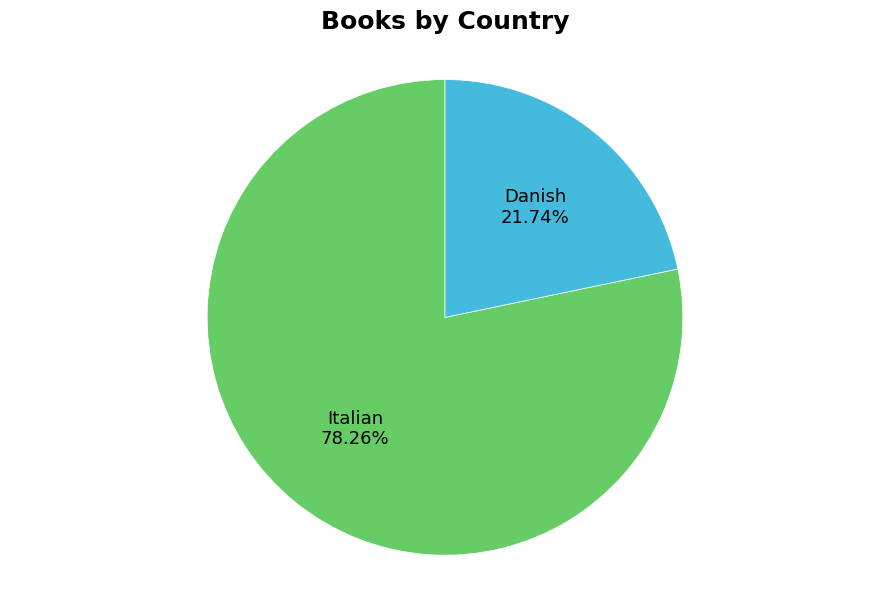

Does any single category account for the majority?

Yes